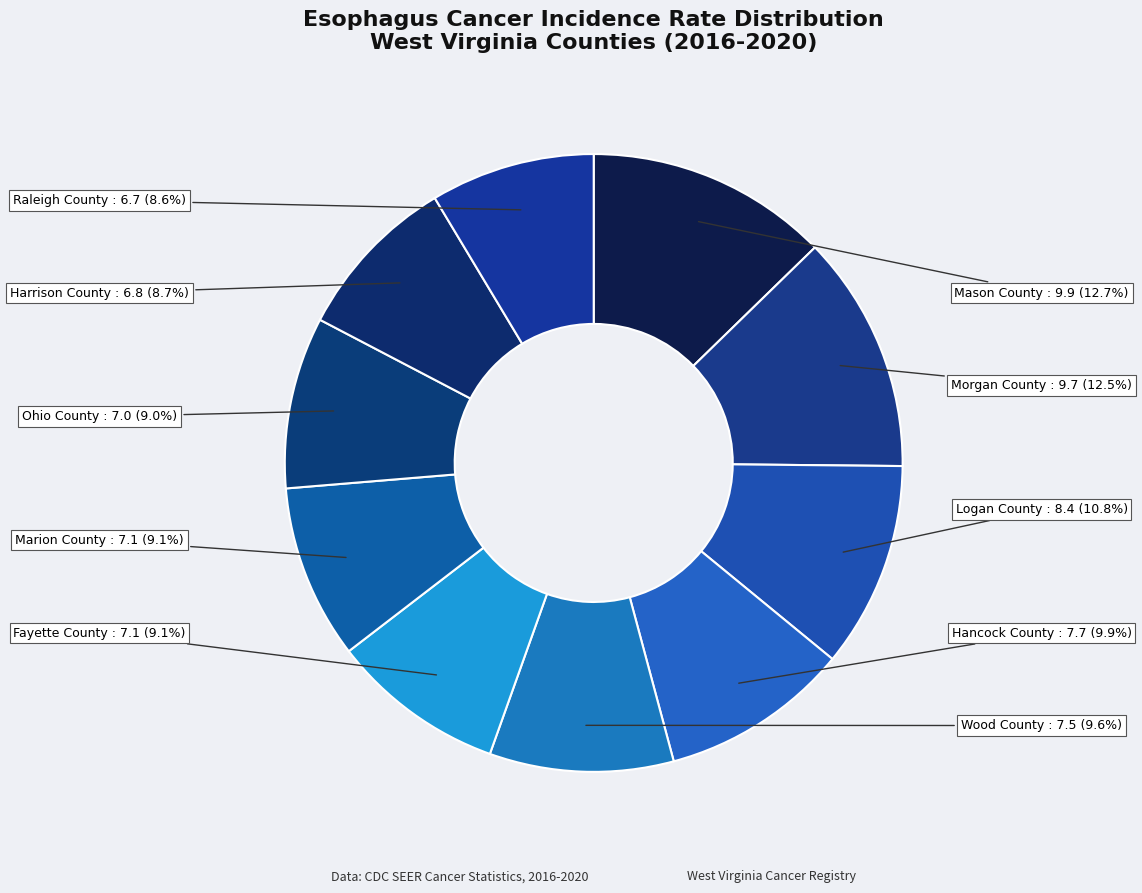

What is the total percentage of Fayette County and Raleigh County?

17.7%